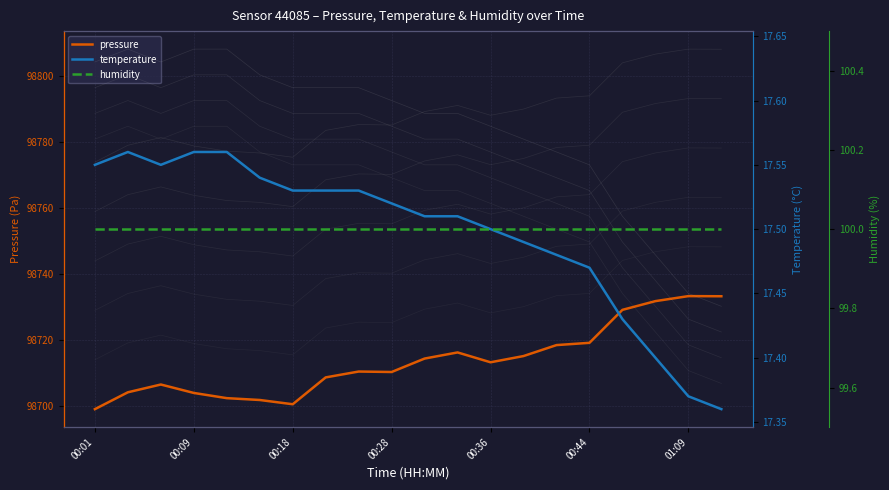

At 00:44, list the series in order from largest to smallest.

pressure, humidity, temperature